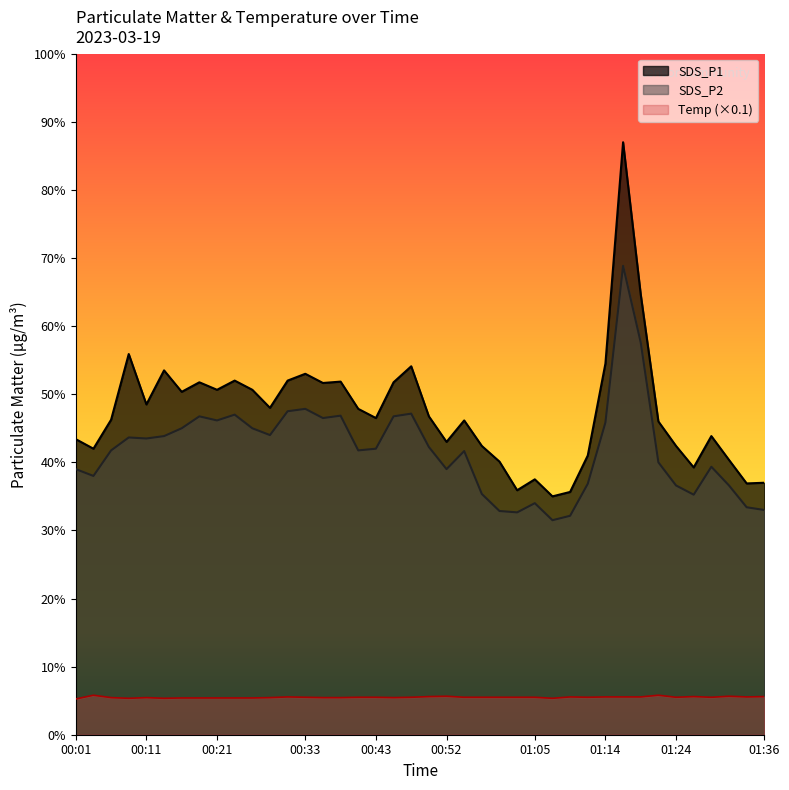

What is the maximum value shown in the chart?

17.4